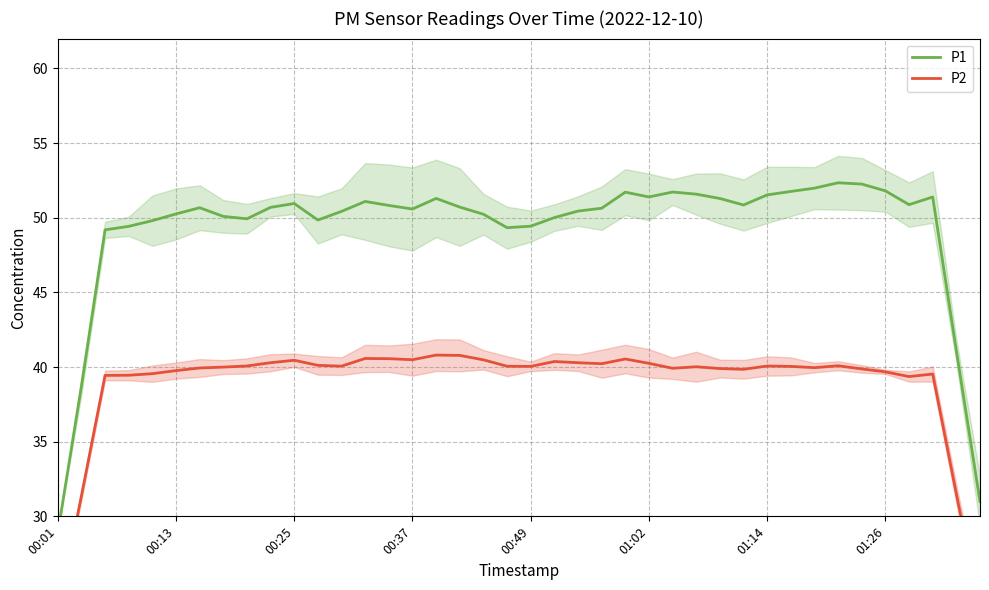

Where is the first local maximum for P2?

00:25